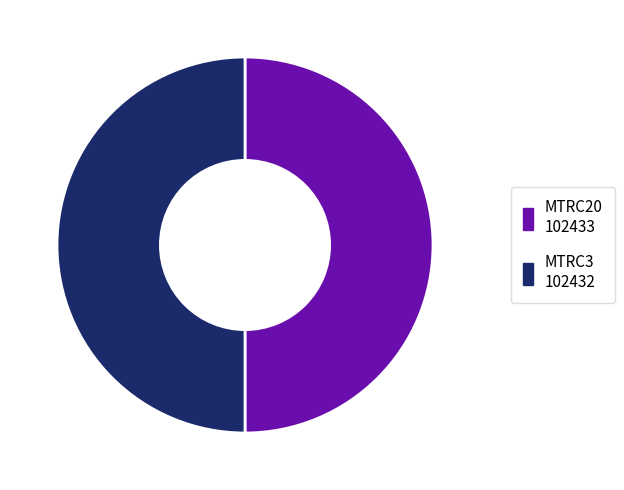

How many segments does this pie chart have?

2